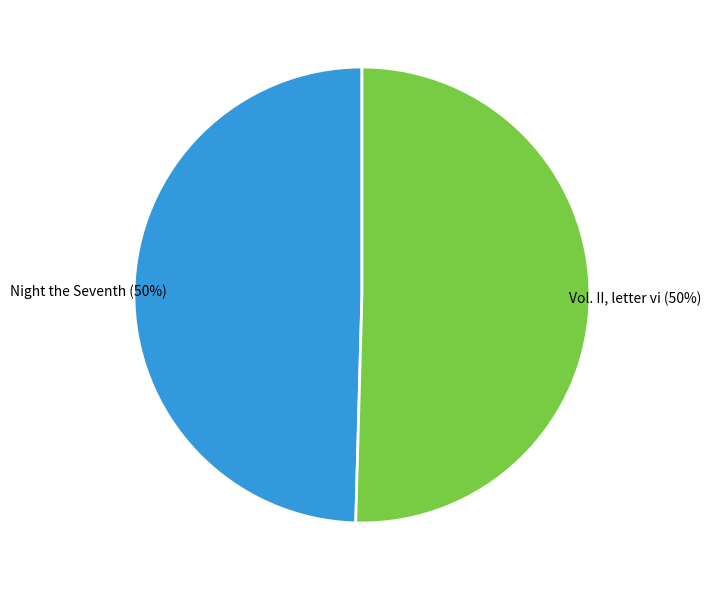

To the nearest percent, what portion does Night the Seventh represent?

50%